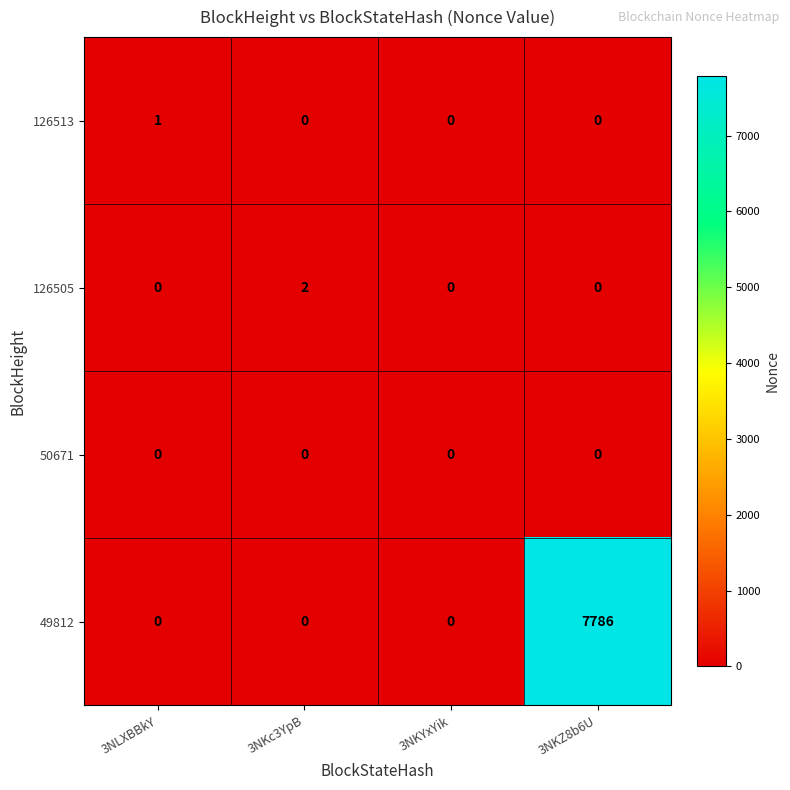

Which series has the widest spread of values?

49812